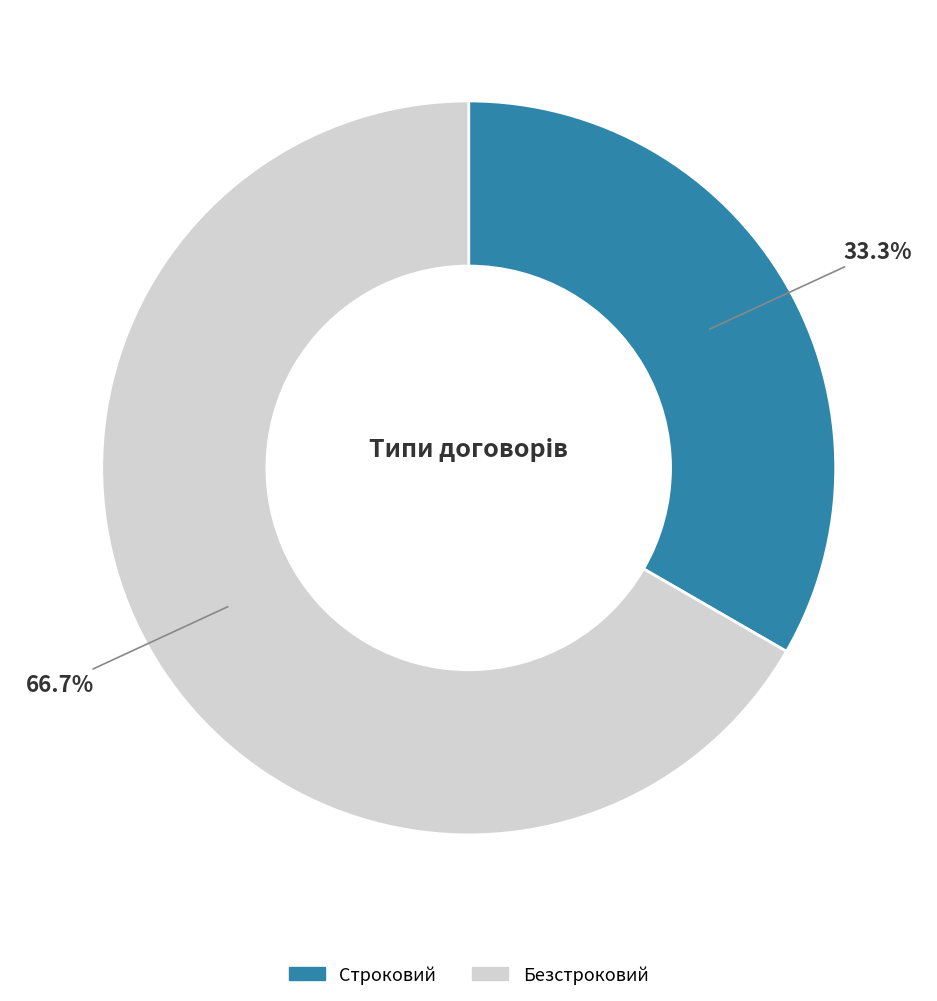

To the nearest percent, what portion does Строковий represent?

33%